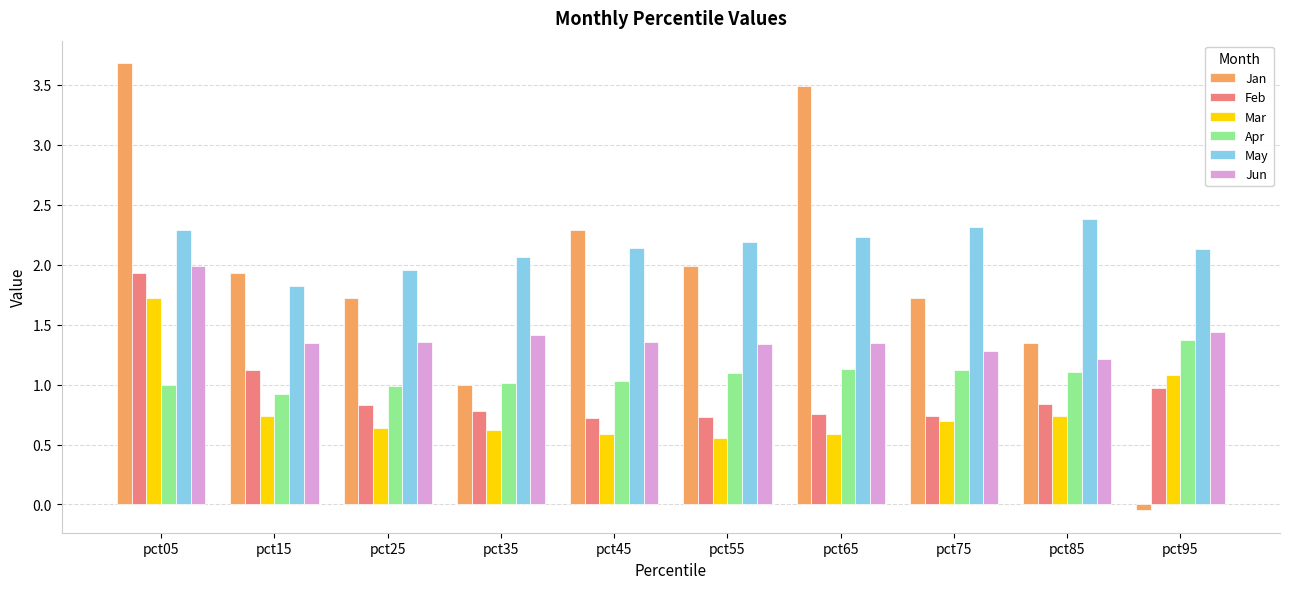

What is the sum of the Apr values at pct35 and pct55?

2.1